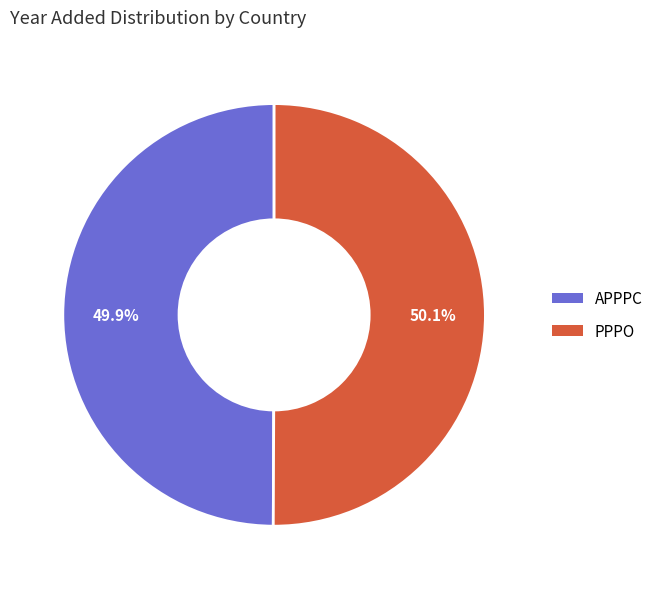

What percentage is the APPPC slice, to the nearest percent?

50%